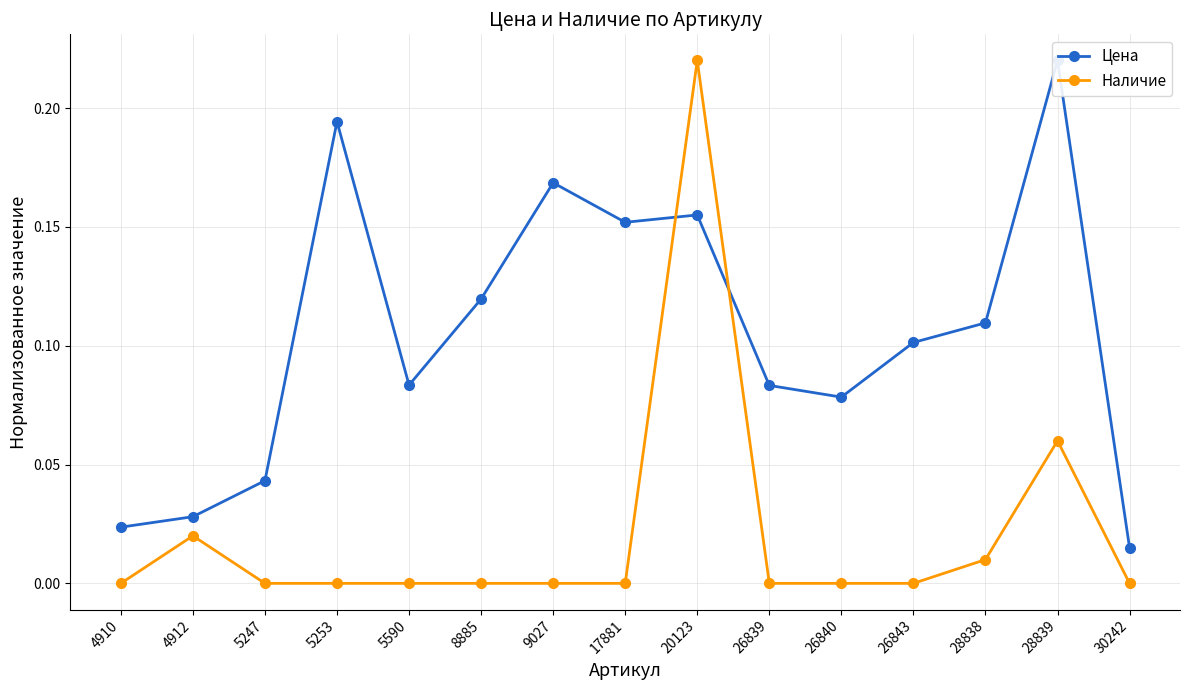

Rank the series by their average value, from lowest to highest.

Наличие, Цена